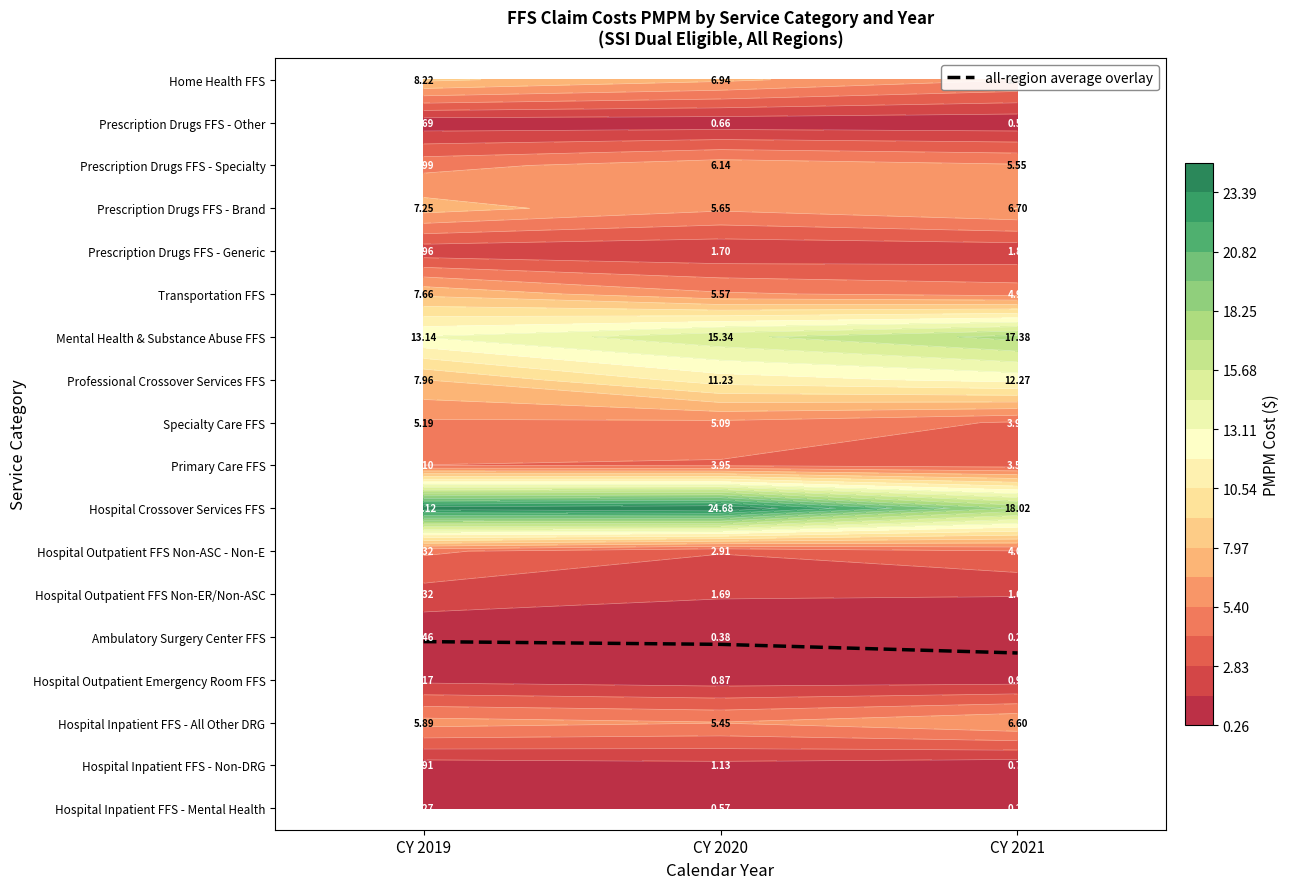

Between CY 2021 and CY 2020, which is larger?

CY 2020